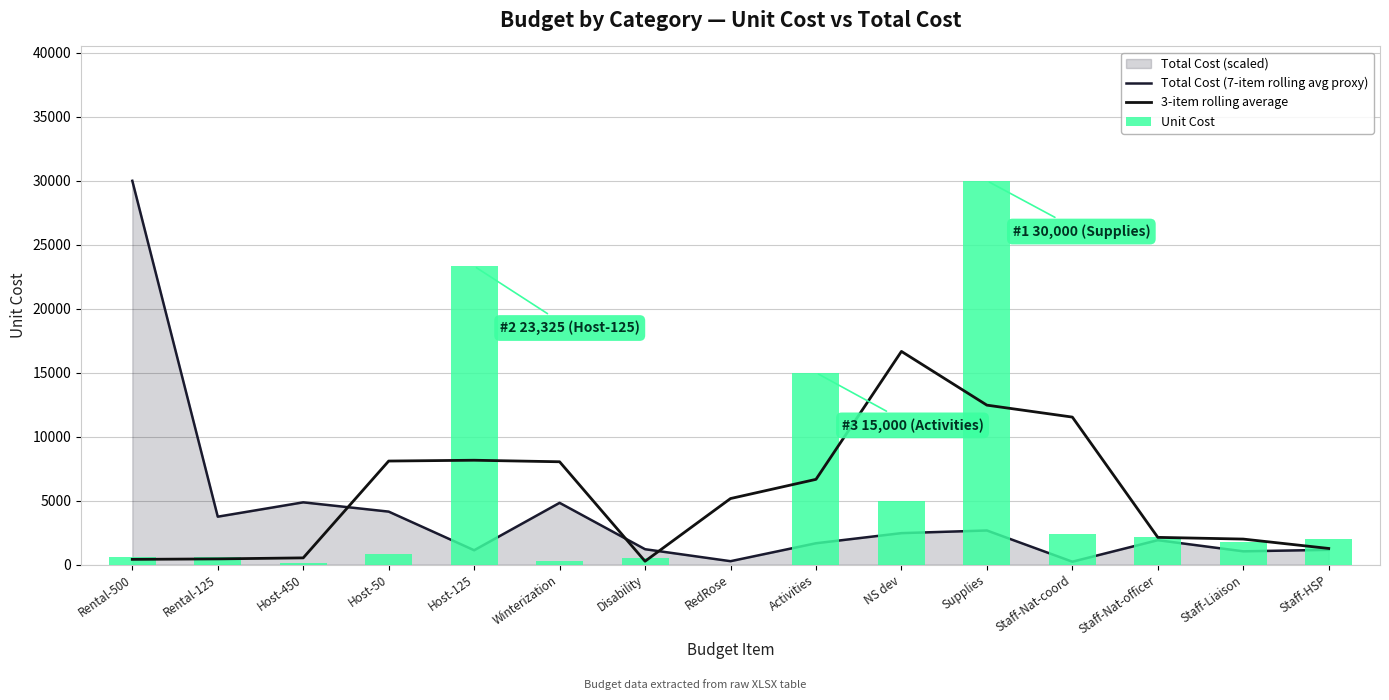

Which has a higher value, Staff-HSP or Staff-Nat-coord?

Staff-HSP